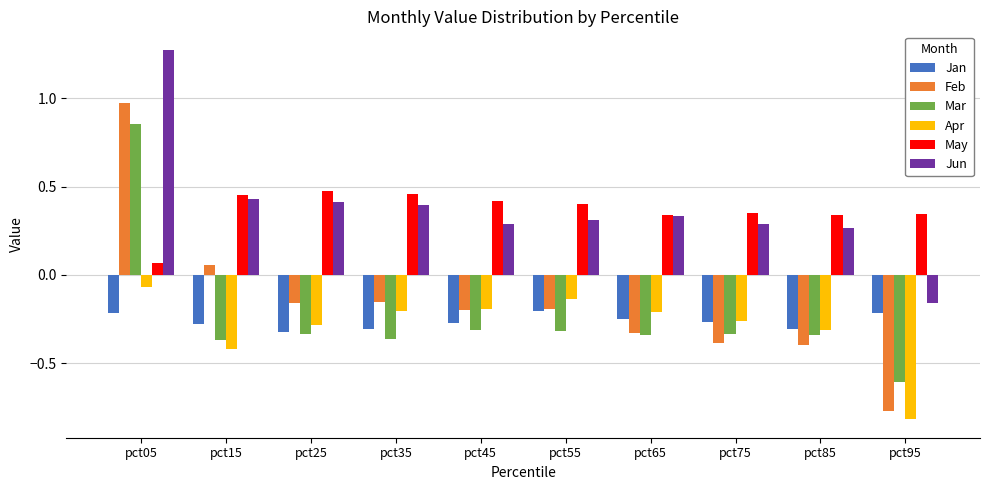

What is the difference between the maximum and minimum values in the Apr series?

0.7